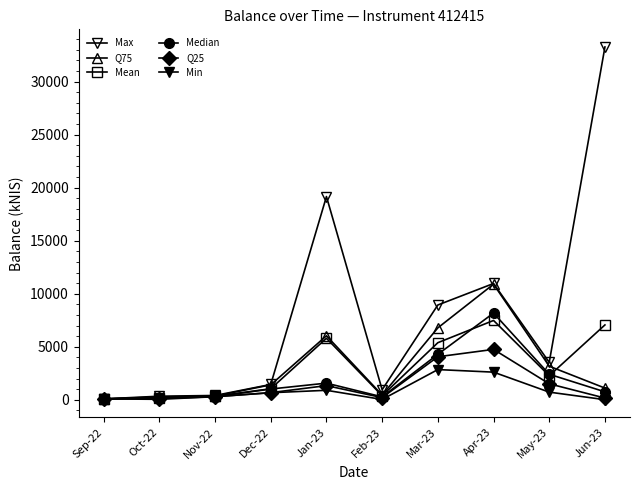

What value does the Q75 series have at May-23?

3170.1